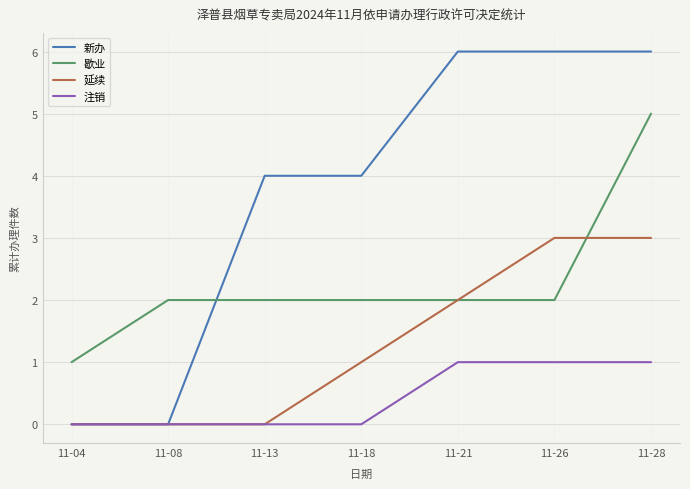

At which category is the sum across all series the highest?

11-28